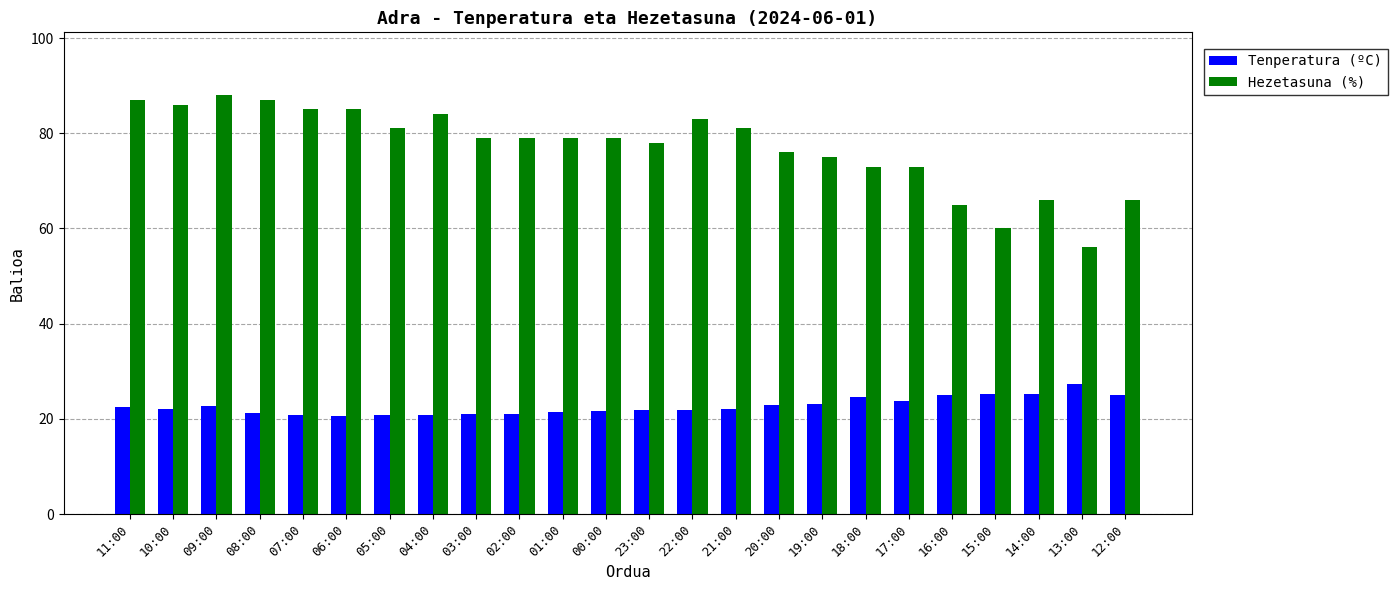

What is the spread (max minus min) of values at 23:00?

56.1